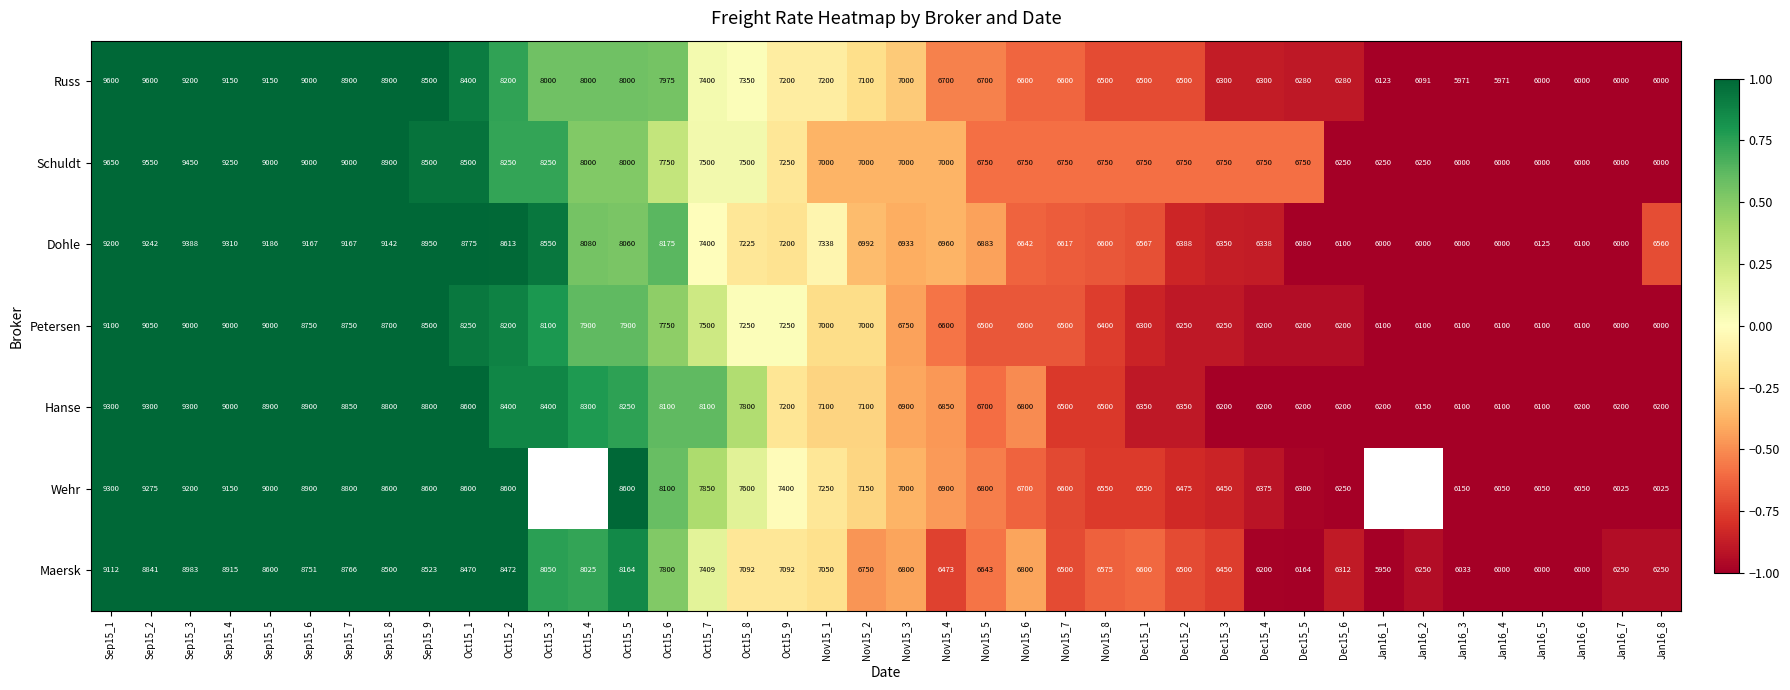

At which label does Schuldt first exceed 7000?

Sep15_1